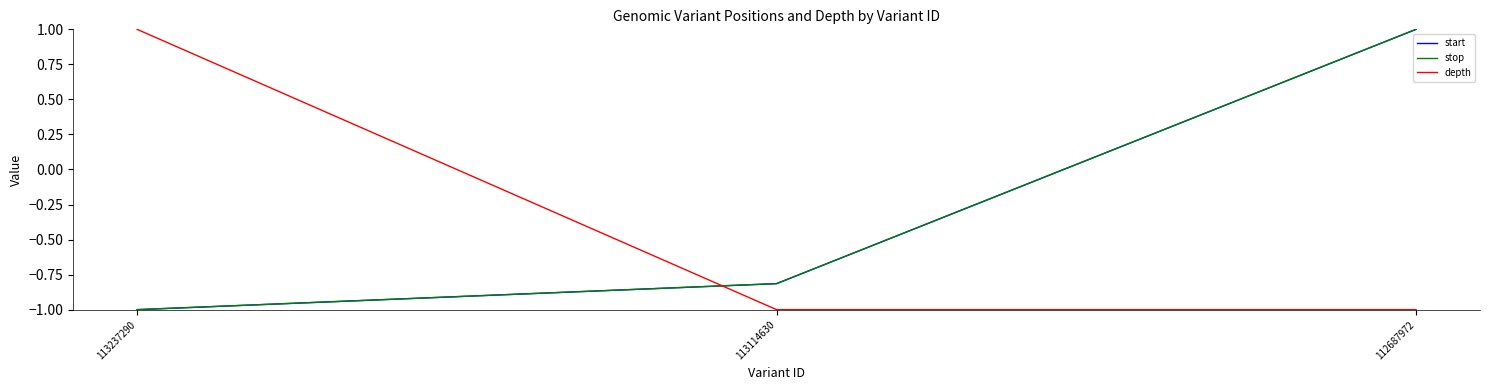

True or false: depth has a value of 1.0 at 113237290.

True